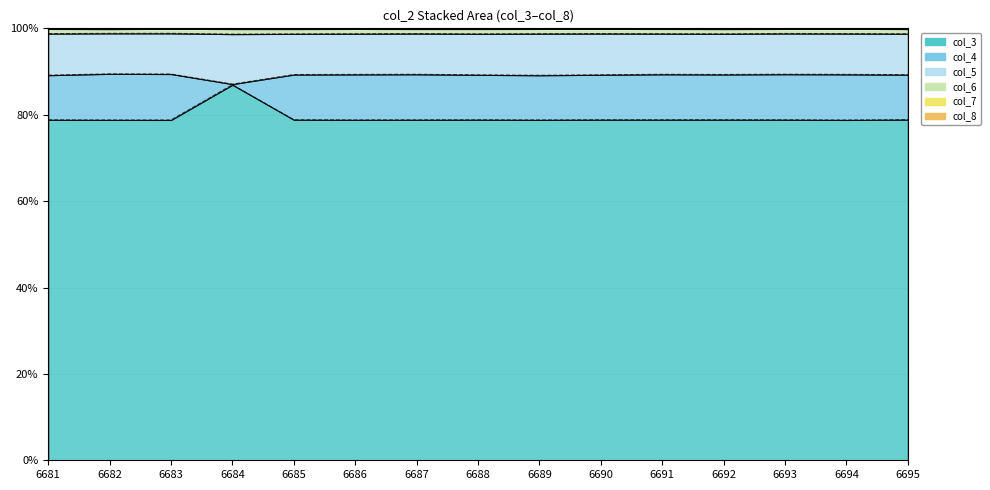

What is the total value across all series at 6686?

268.1